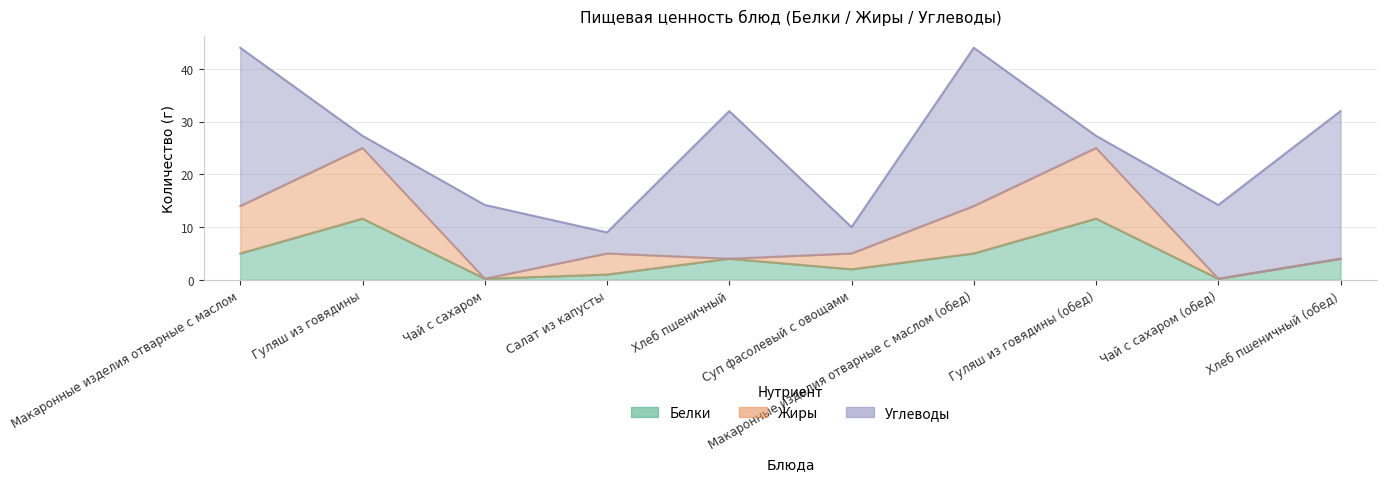

What is the label of the 8th point from the left?

Гуляш из говядины (обед)